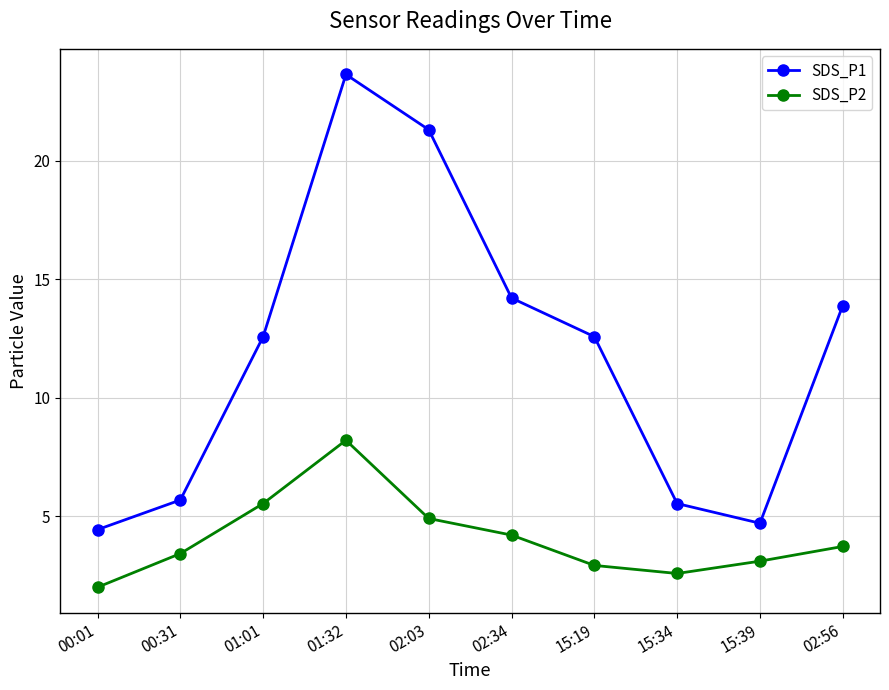

How many interior local valleys does the SDS_P2 series have?

1